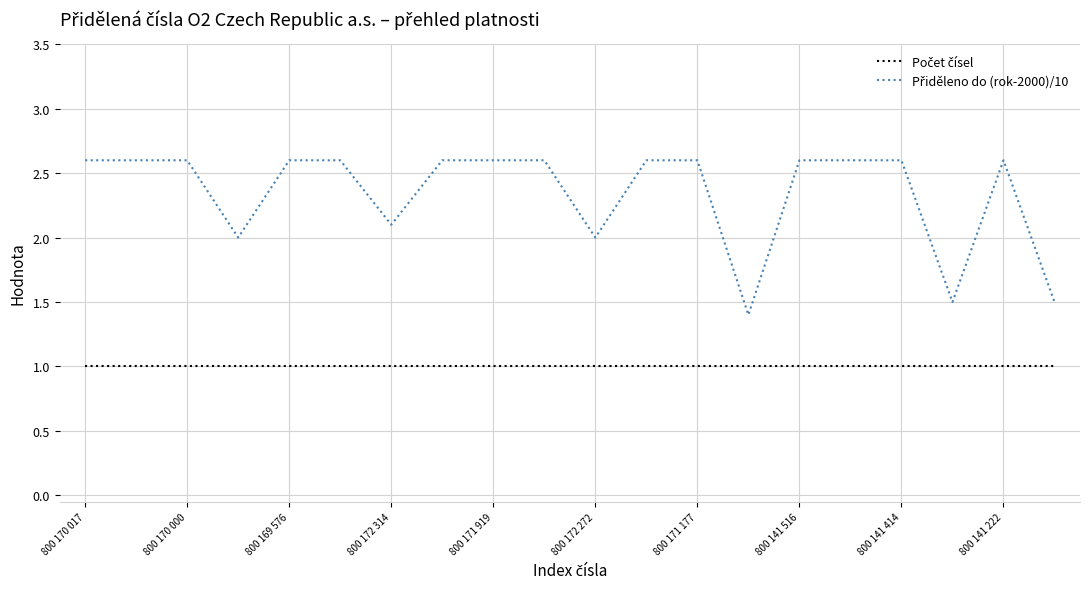

What is the minimum value shown in the chart?

1.0